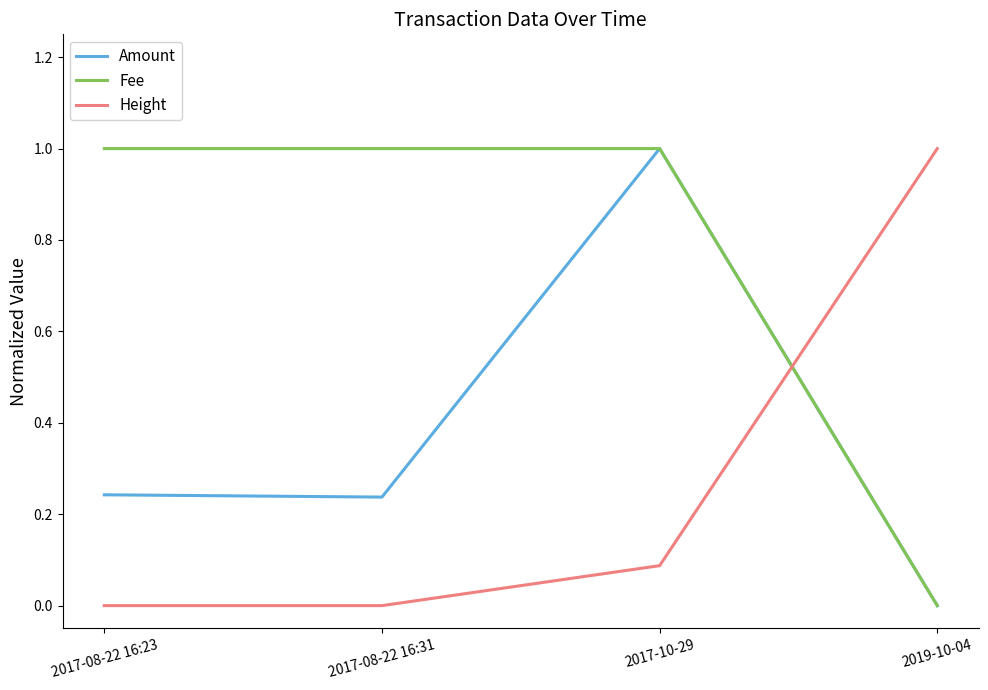

True or false: Fee has a value of 1.0 at 2017-08-22 16:31.

True